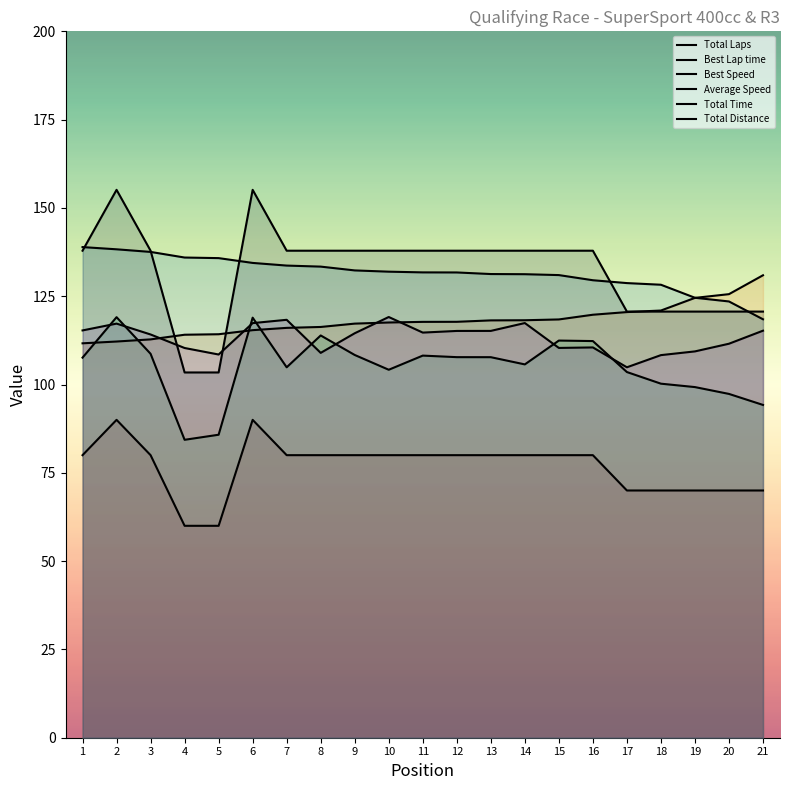

How many data points in Total Laps are less than 80?

7